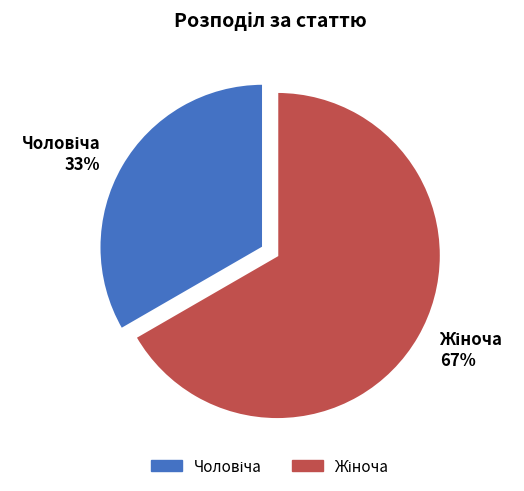

How many slices are in this pie chart?

2